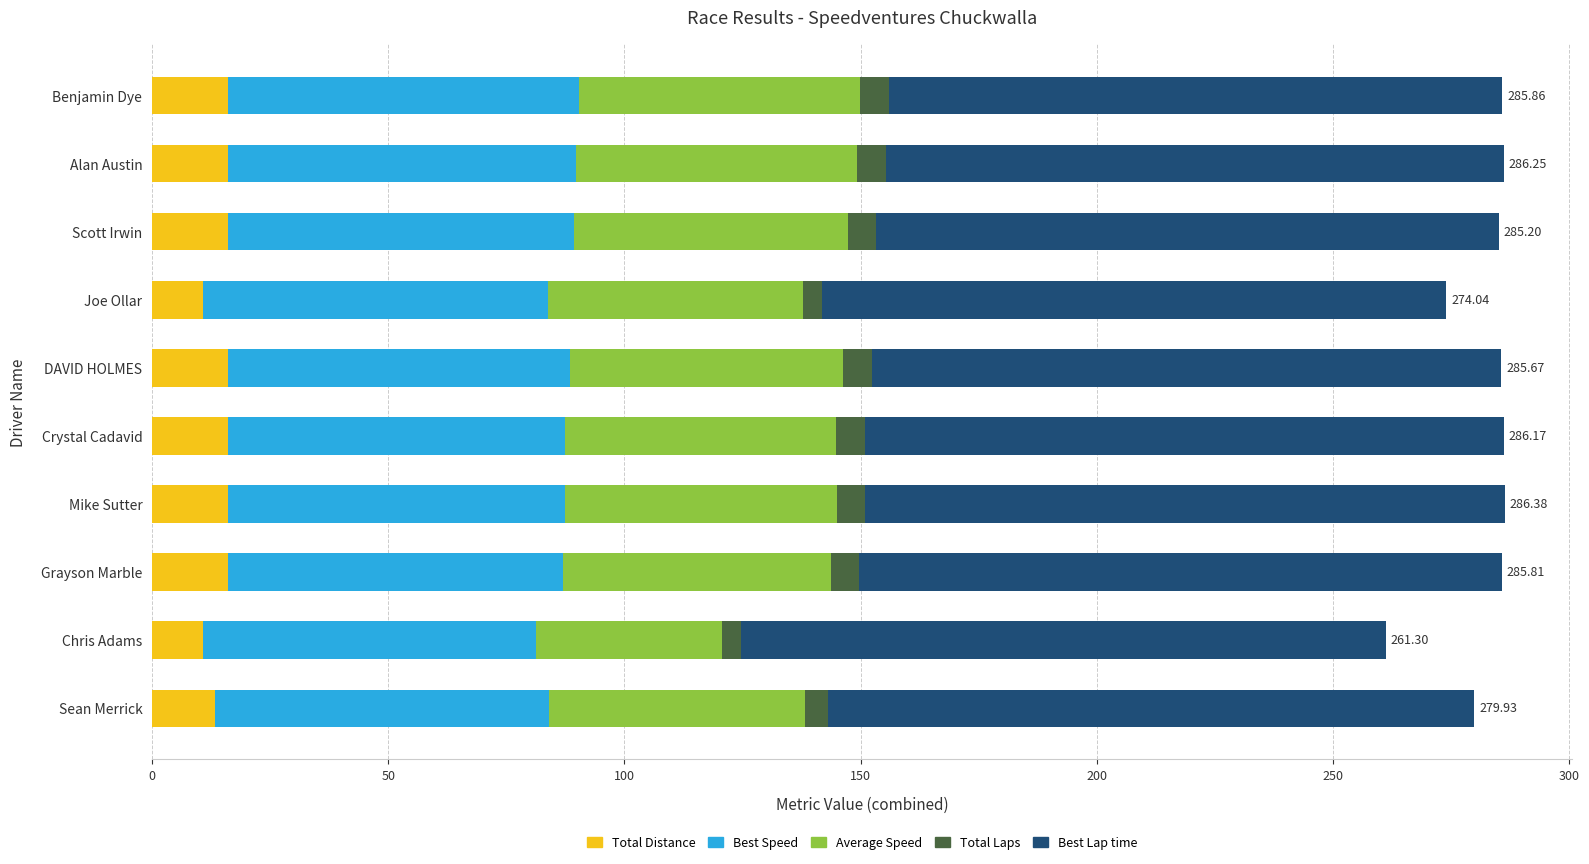

What are all the series names shown in the legend?

Total Distance, Best Speed, Average Speed, Total Laps, Best Lap time